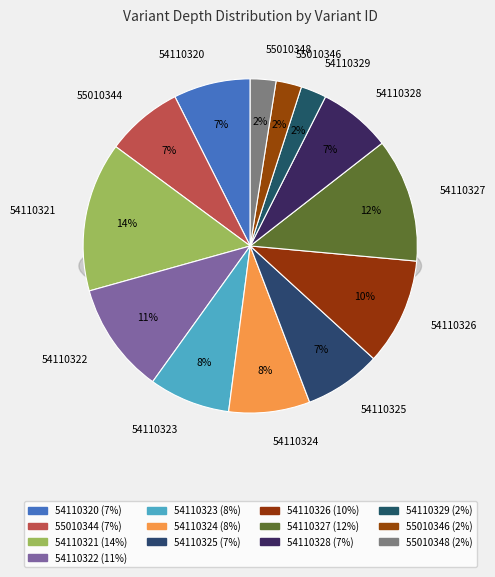

To the nearest percent, what is the combined percentage of 54110324 and 54110329?

10%